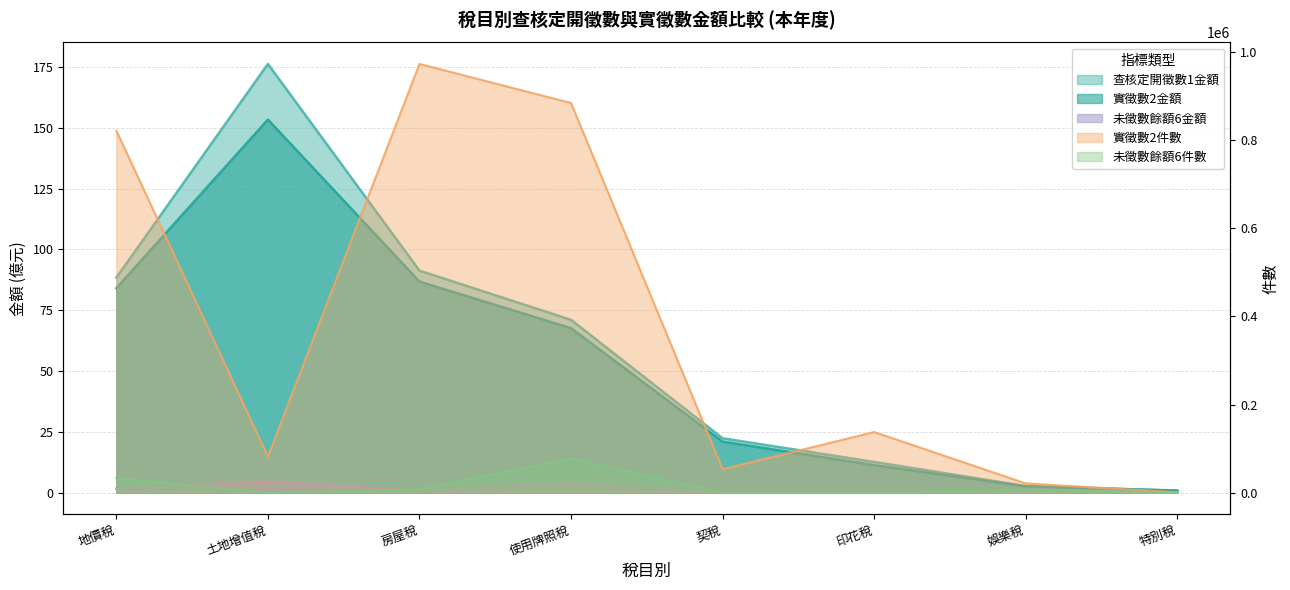

Reading left to right, transcribe all the data shown in this chart.

查核定開徵數1金額: 地價稅=88.4	土地增值稅=176.3	房屋稅=91.3	使用牌照稅=71.1	契稅=22.4	印花稅=12.7	娛樂稅=2.7	特別稅=0.9
實徵數2金額: 地價稅=84.1	土地增值稅=153.4	房屋稅=86.8	使用牌照稅=67.7	契稅=21.0	印花稅=11.3	娛樂稅=2.6	特別稅=0.8
未徵數餘額6金額: 地價稅=1.7	土地增值稅=4.7	房屋稅=0.7	使用牌照稅=4.0	契稅=0.0	印花稅=0.0	娛樂稅=0.4	特別稅=0.0
實徵數2件數: 地價稅=821642.0	土地增值稅=81962.0	房屋稅=972912.0	使用牌照稅=884227.0	契稅=53250.0	印花稅=137646.0	娛樂稅=21077.0	特別稅=892.0
未徵數餘額6件數: 地價稅=32879.0	土地增值稅=467.0	房屋稅=7280.0	使用牌照稅=77544.0	契稅=10.0	印花稅=13.0	娛樂稅=6193.0	特別稅=0.0